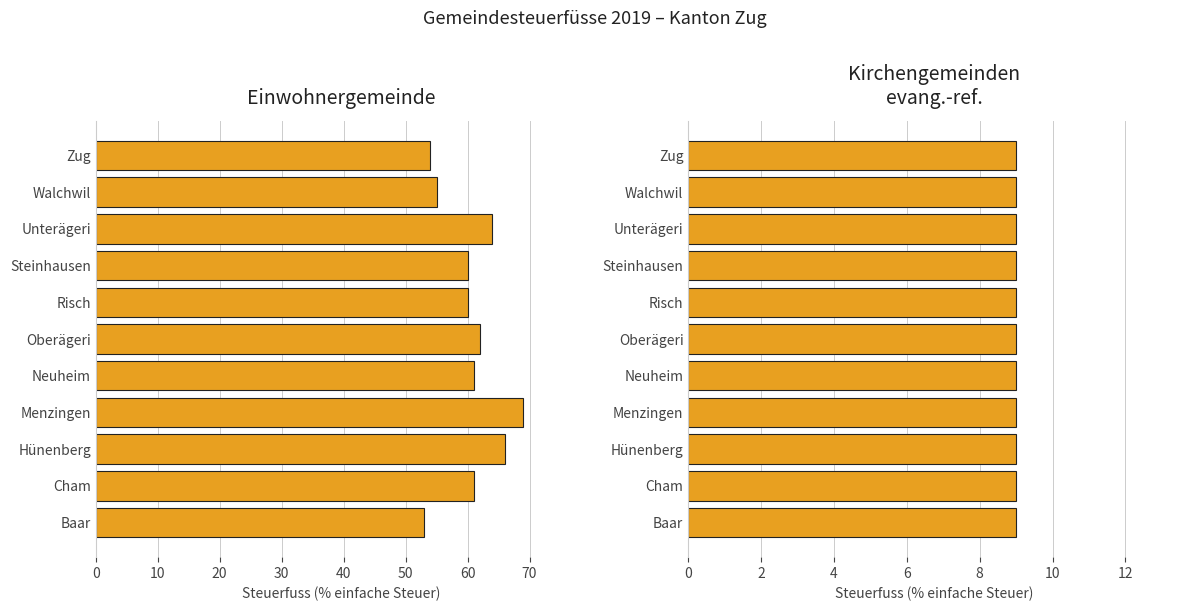

The Kirchengemeinden evang.-ref. series shows 0.5 at 70. True or false?

False